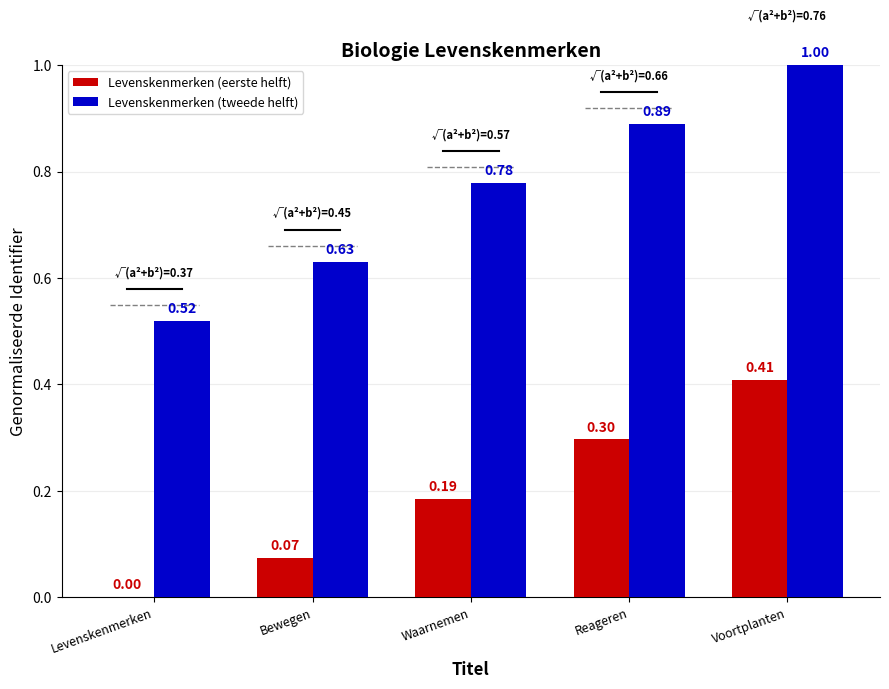

At which label does Levenskenmerken (tweede helft) reach its peak?

Voortplanten